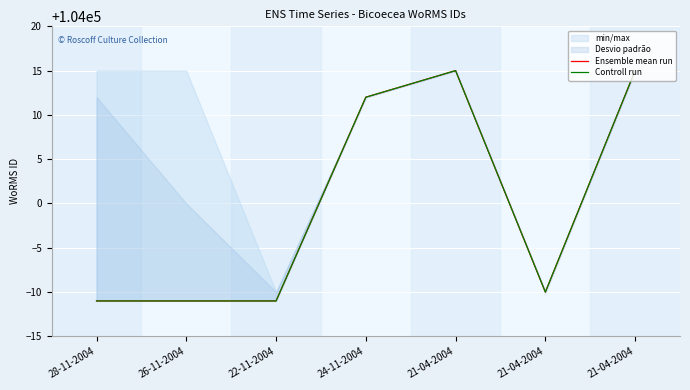

Rank the categories by Controll run value from lowest to highest.

28-11-2004, 26-11-2004, 22-11-2004, 21-04-2004, 24-11-2004, 21-04-2004, 21-04-2004